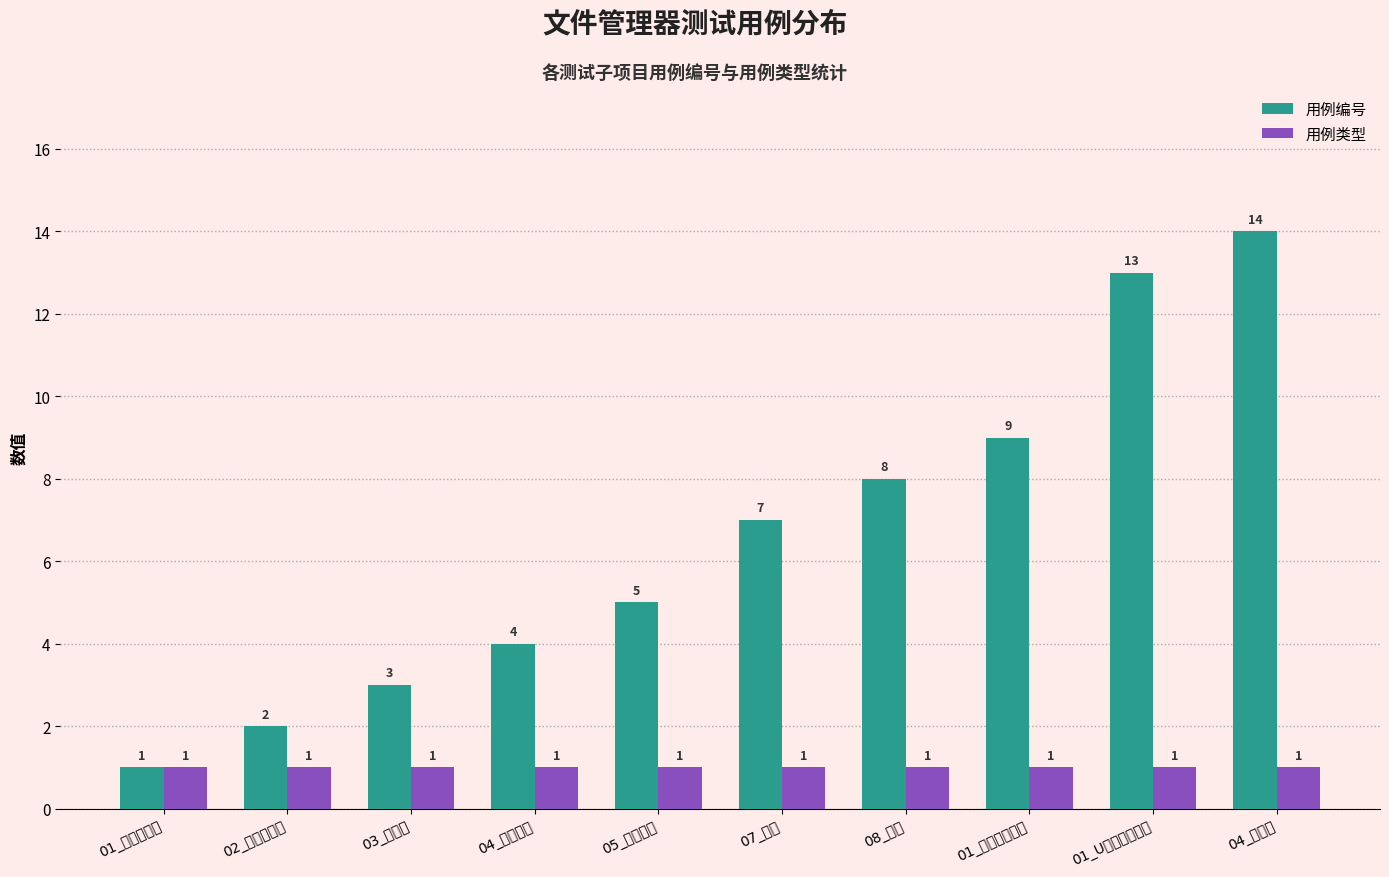

True or false: 用例编号 has a value of 19 at 01_U盘模式下操作.

False